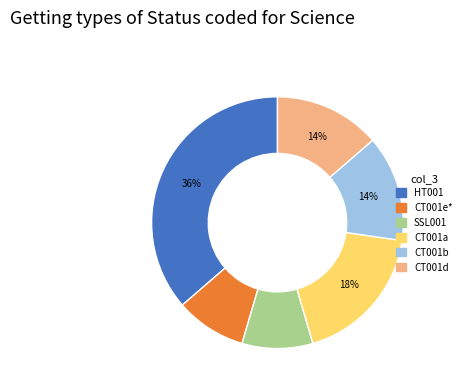

Does any single category account for the majority?

No